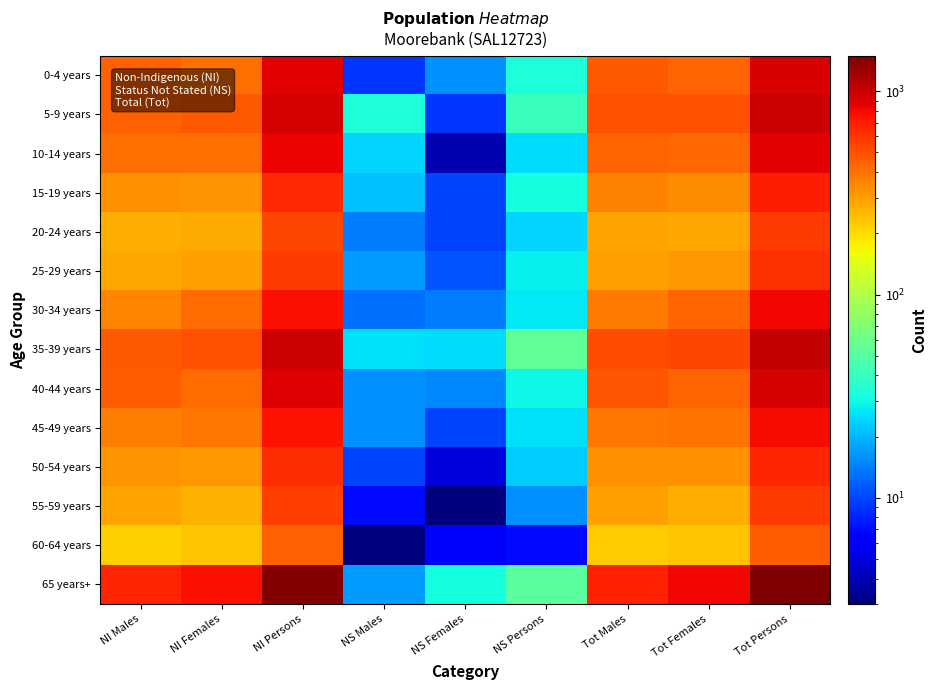

Which series has the largest total across all categories?

65 years+